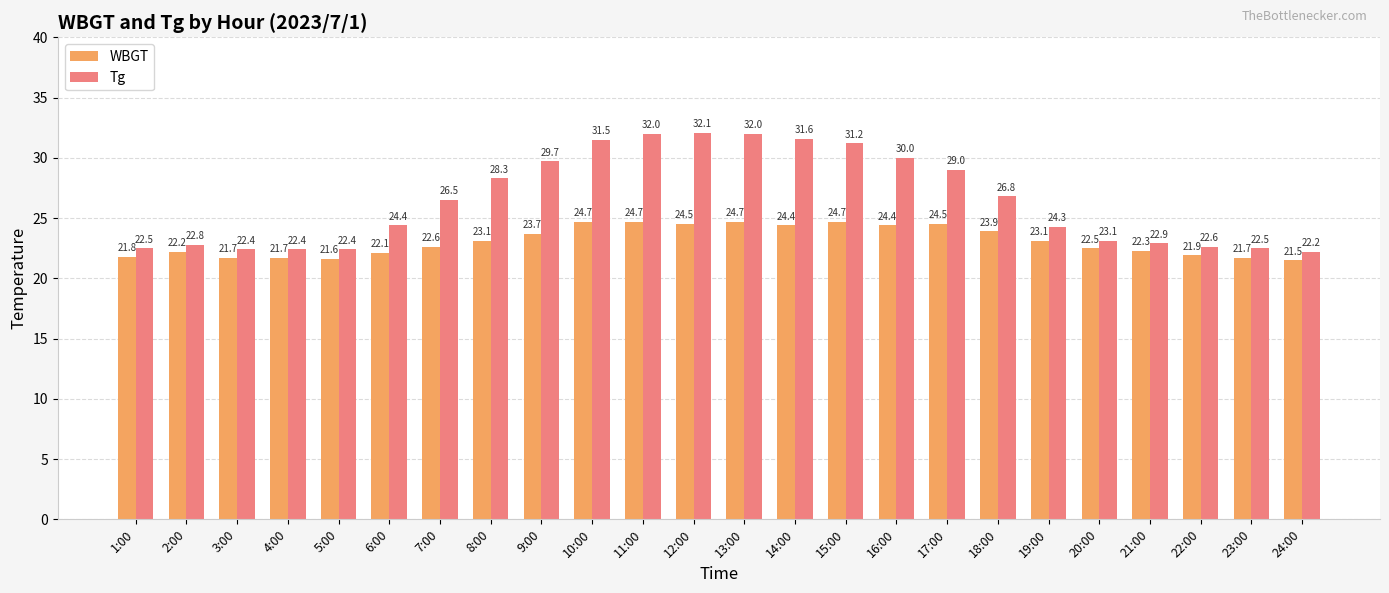

What is the average value of the WBGT series?

23.1